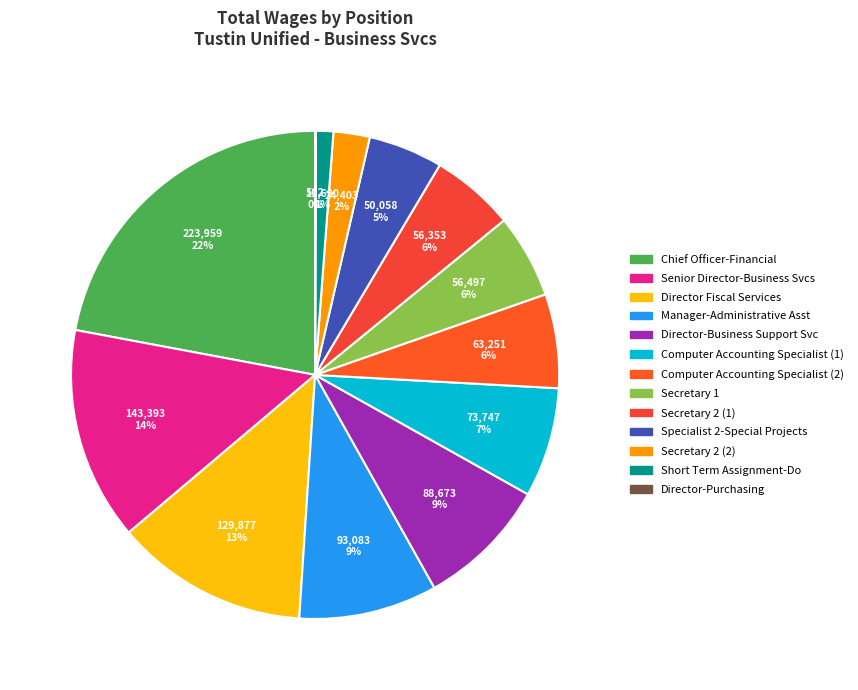

How many slices are in this pie chart?

13